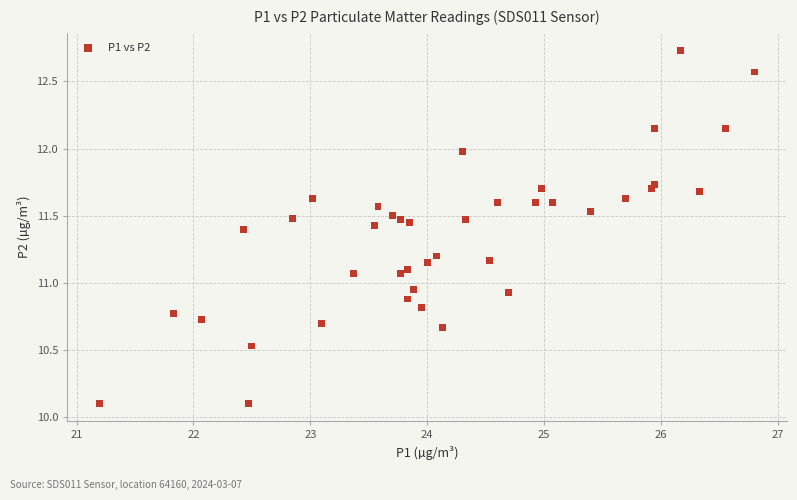

What is the range of Y values (max minus min)?

2.6